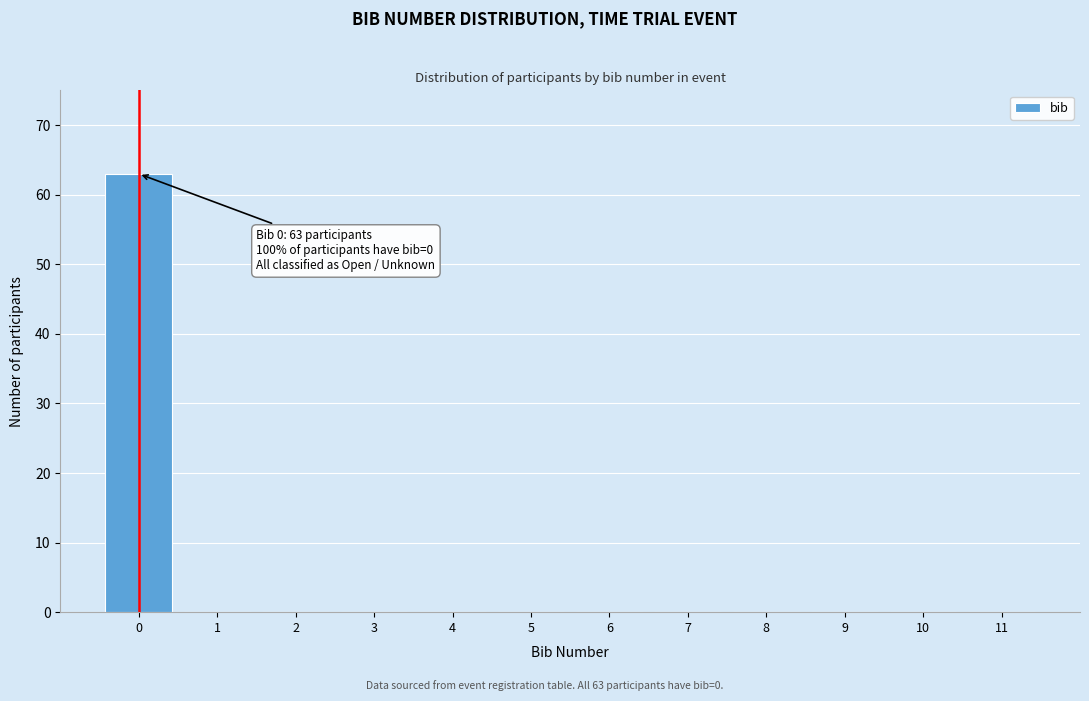

Over which range of the x-axis is the bar tallest?

-0.5 to 0.5